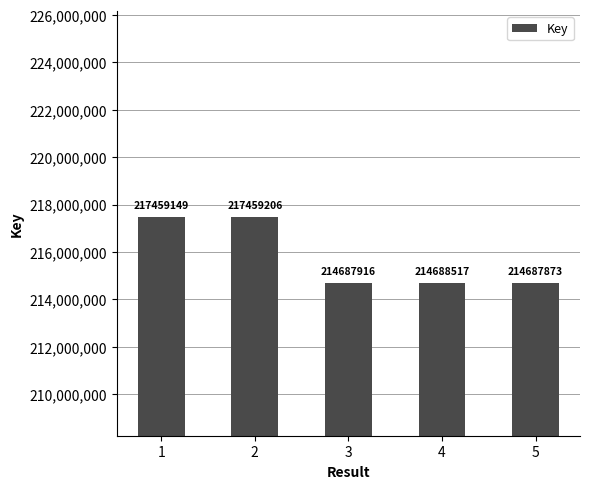

Count the number of categories in the chart.

5